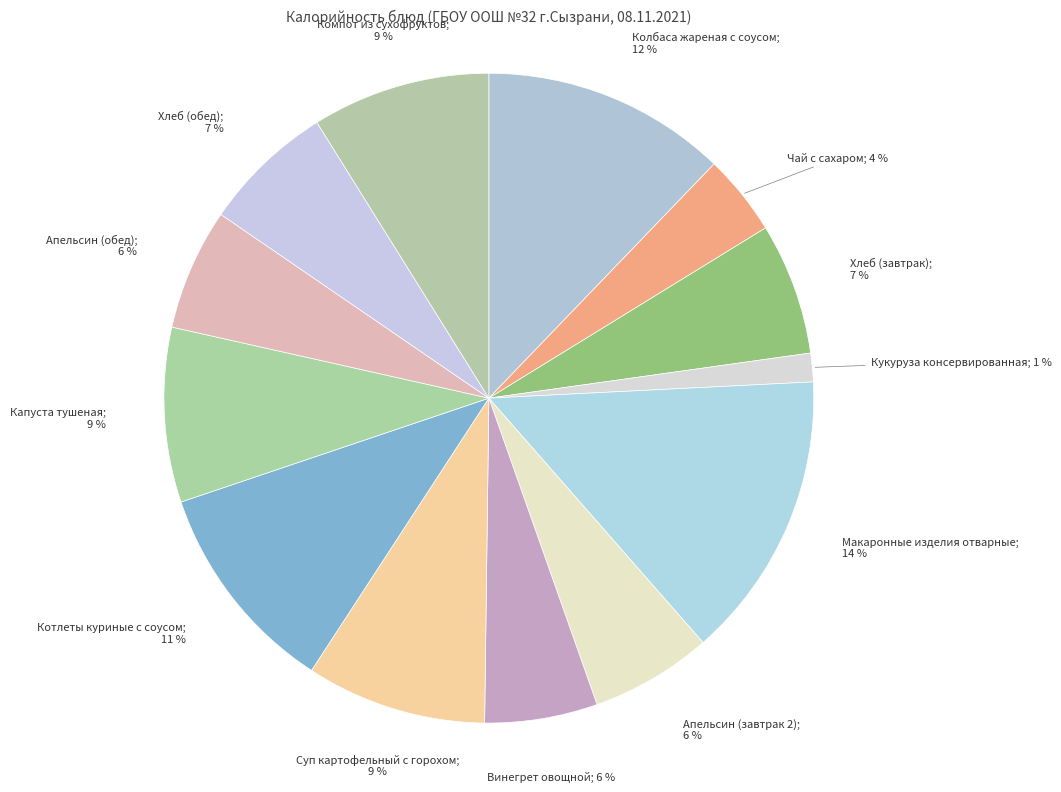

Count the number of slices in the pie.

13